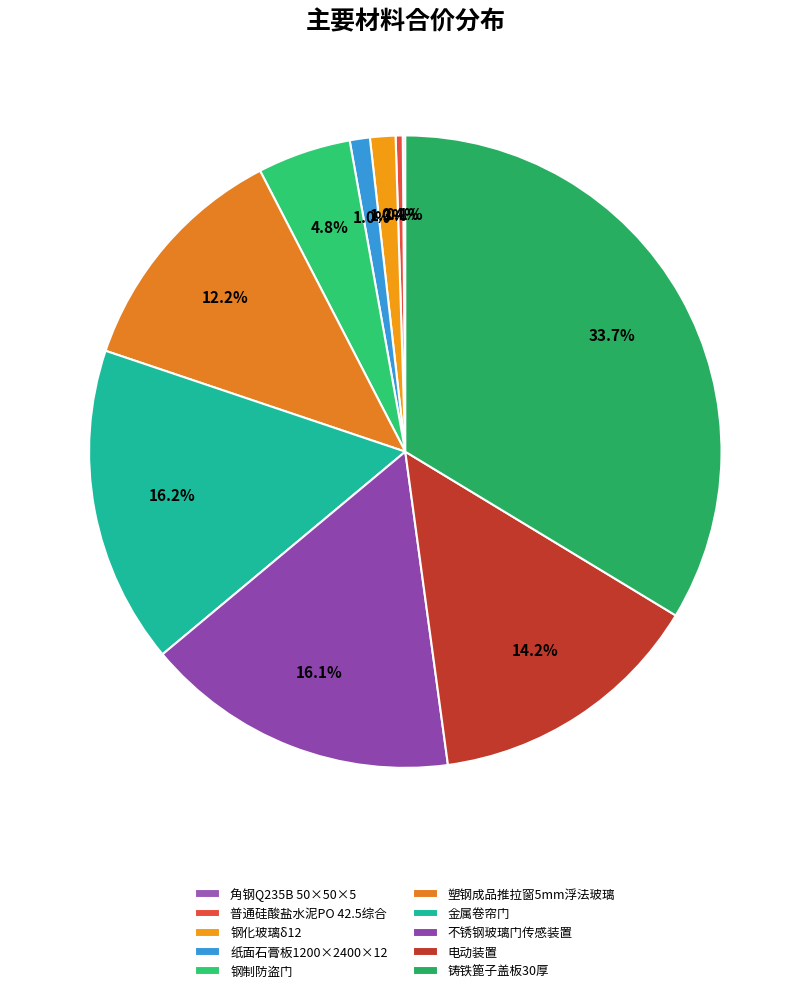

Between 钢制防盗门 and 铸铁篦子盖板30厚, which is larger?

铸铁篦子盖板30厚